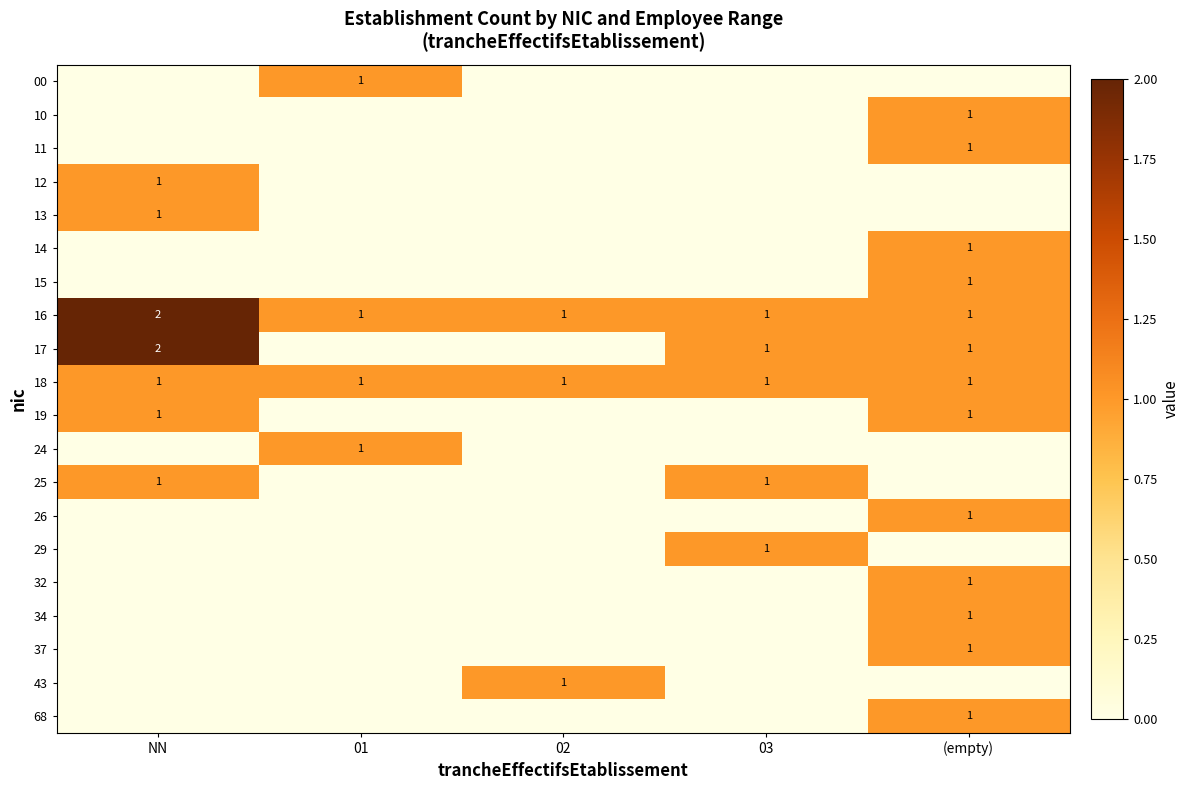

Is it true that 12 equals 0 at NN?

False